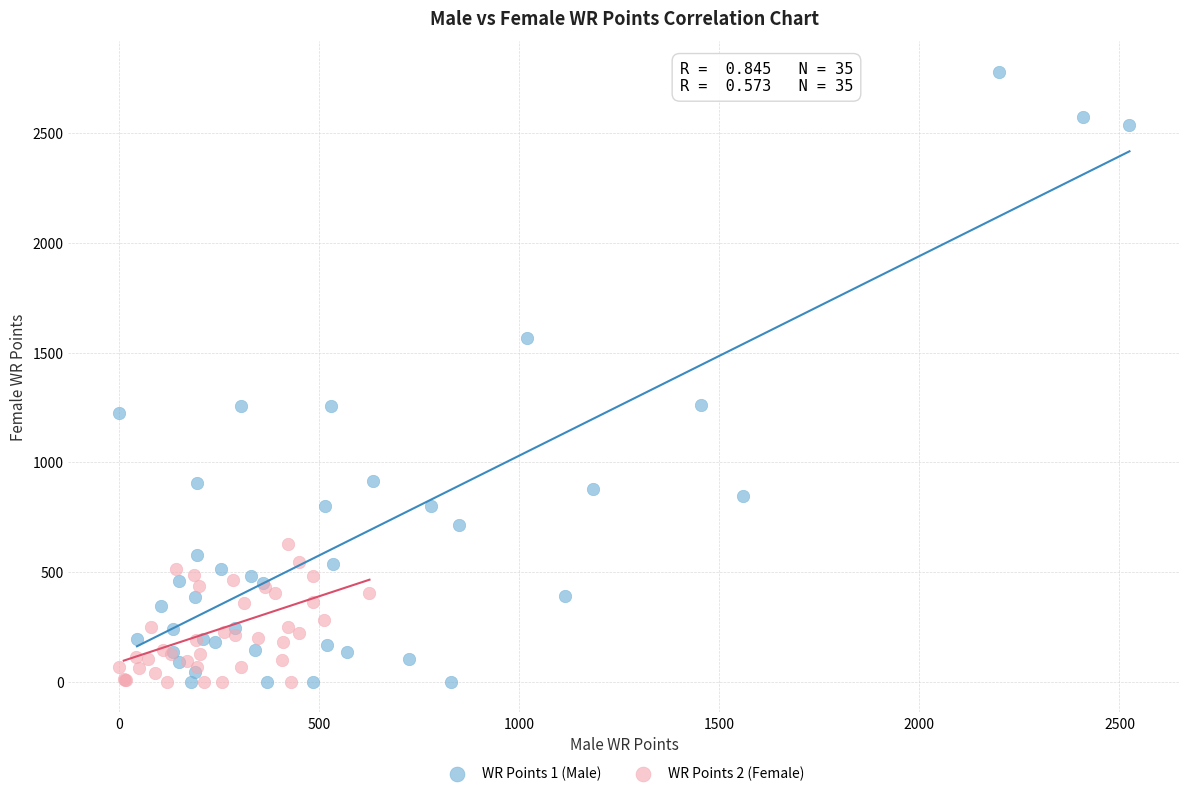

Which series has the widest spread of Y values?

WR Points 1 (Male)